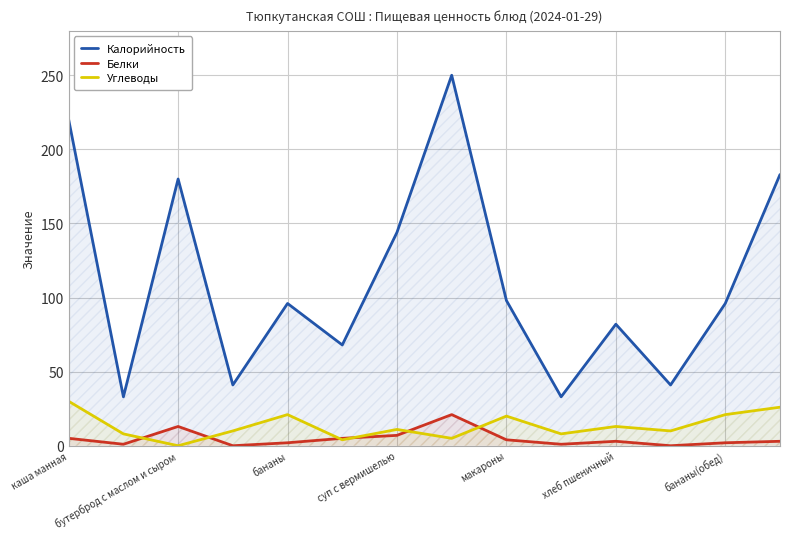

Reading left to right, list all the values displayed in this chart.

Калорийность: 220	33	180	41	96	68	144	250	98	33	82	41	96	183
Белки: 5	1	13	0	2	5	7	21	4	1	3	0	2	3
Углеводы: 30	8	0	10	21	4	11	5	20	8	13	10	21	26